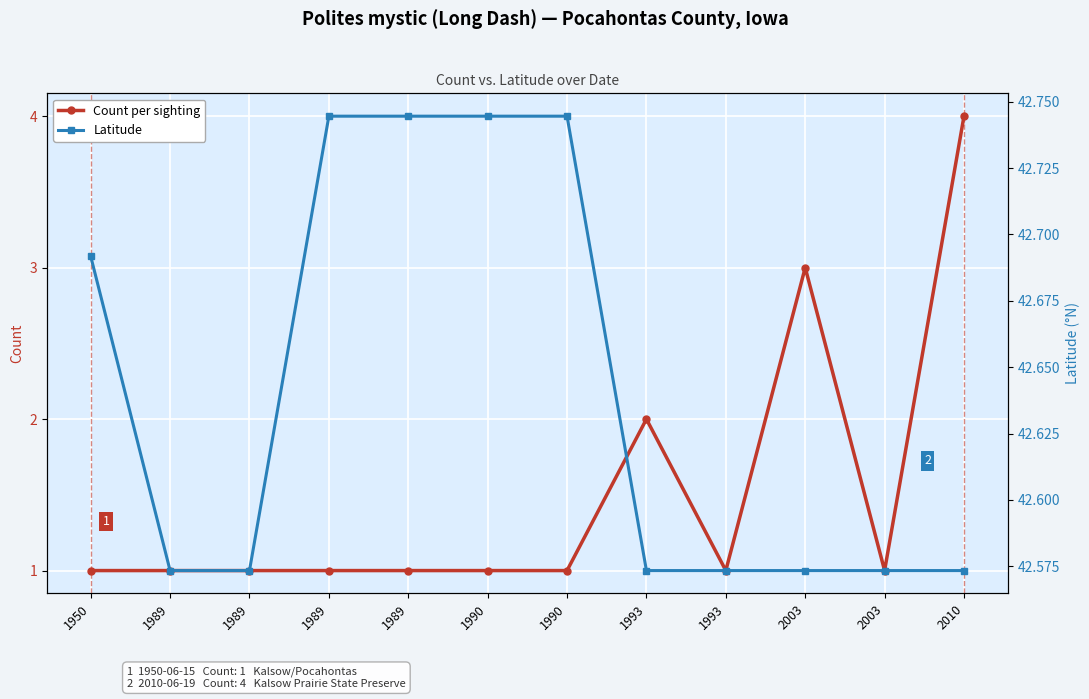

At how many categories does at least one series exceed 33?

12